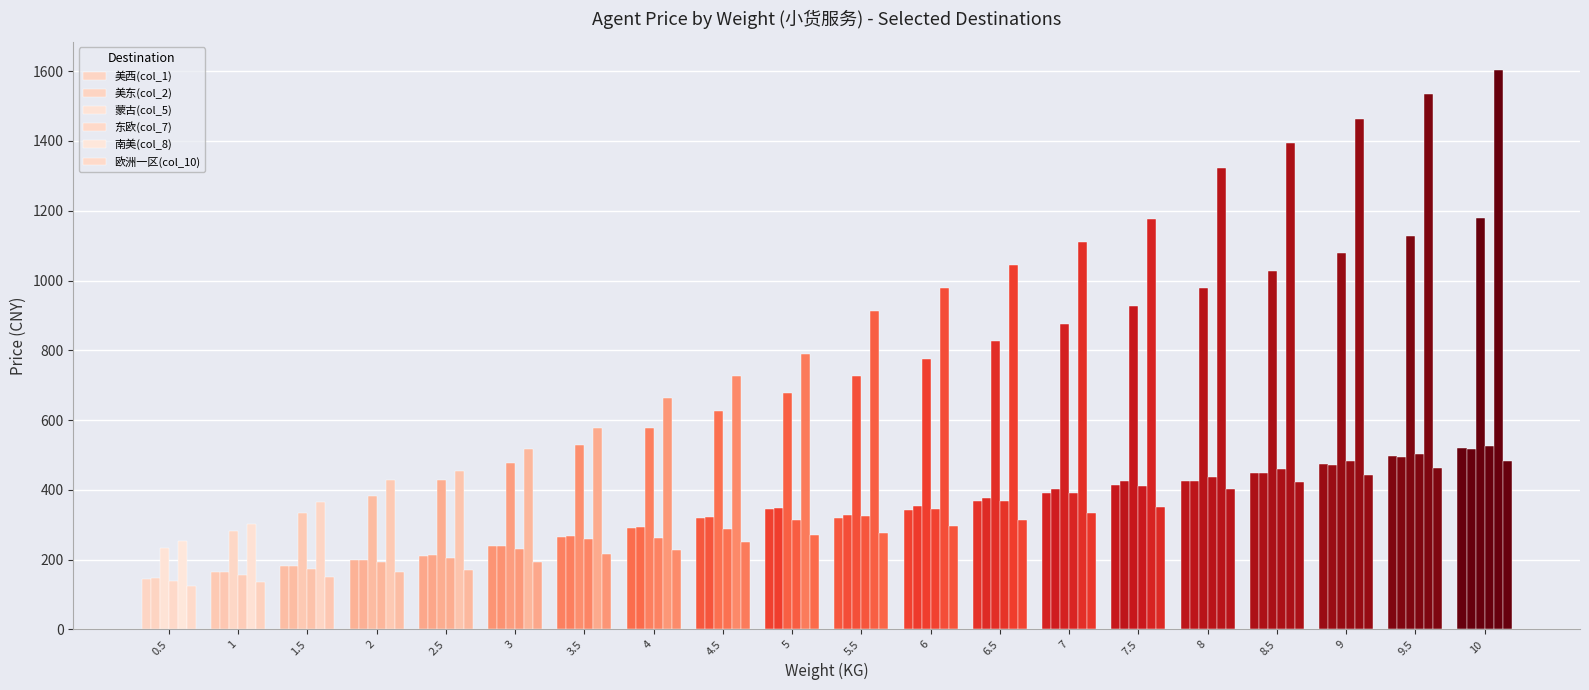

How many groups of bars are there?

20